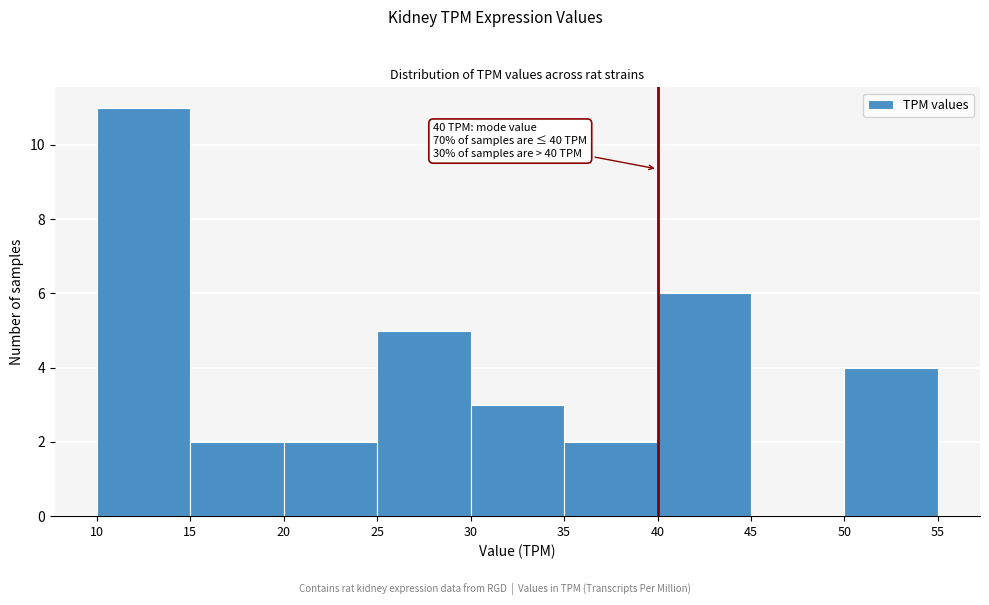

Over which range of the x-axis is the bar tallest?

10 to 15